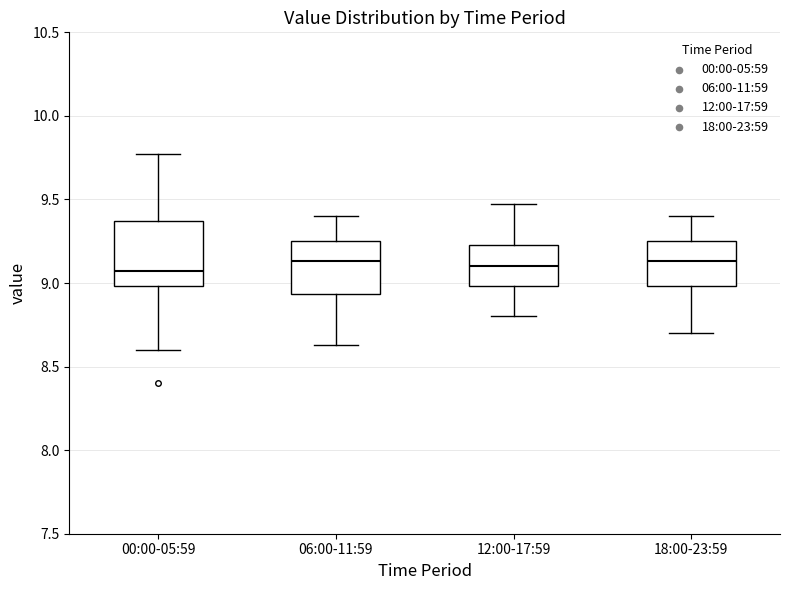

Which box is the tallest, from its lower edge to its upper edge?

00:00-05:59